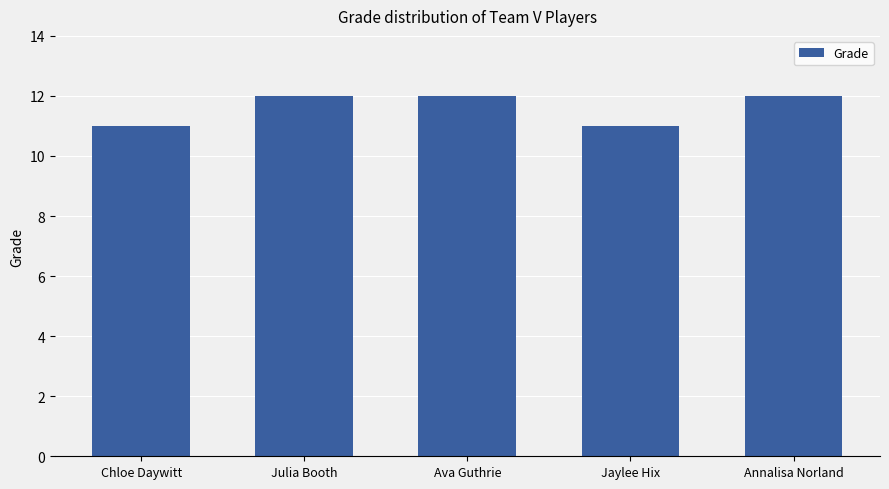

Reading left to right, what are all the values shown in this chart?

Chloe Daywitt=11	Julia Booth=12	Ava Guthrie=12	Jaylee Hix=11	Annalisa Norland=12